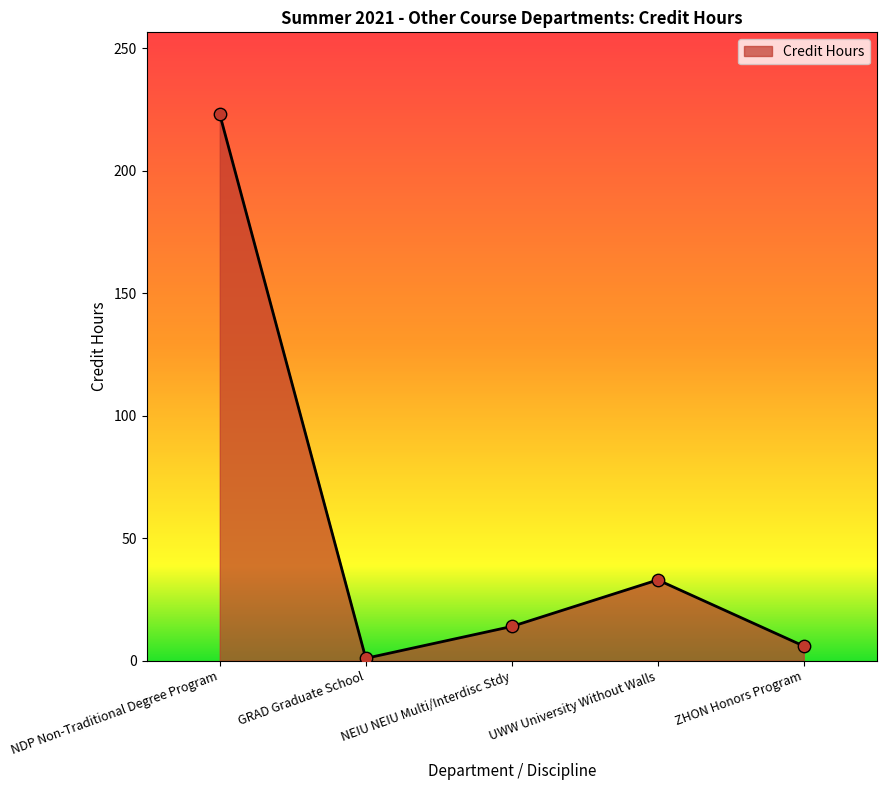

What is the change in value from NDP Non-Traditional Degree Program to UWW University Without Walls?

-190